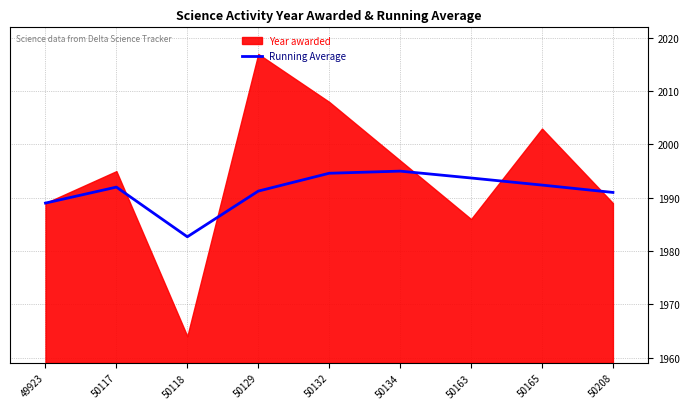

What is the sum of all values?

17921.6